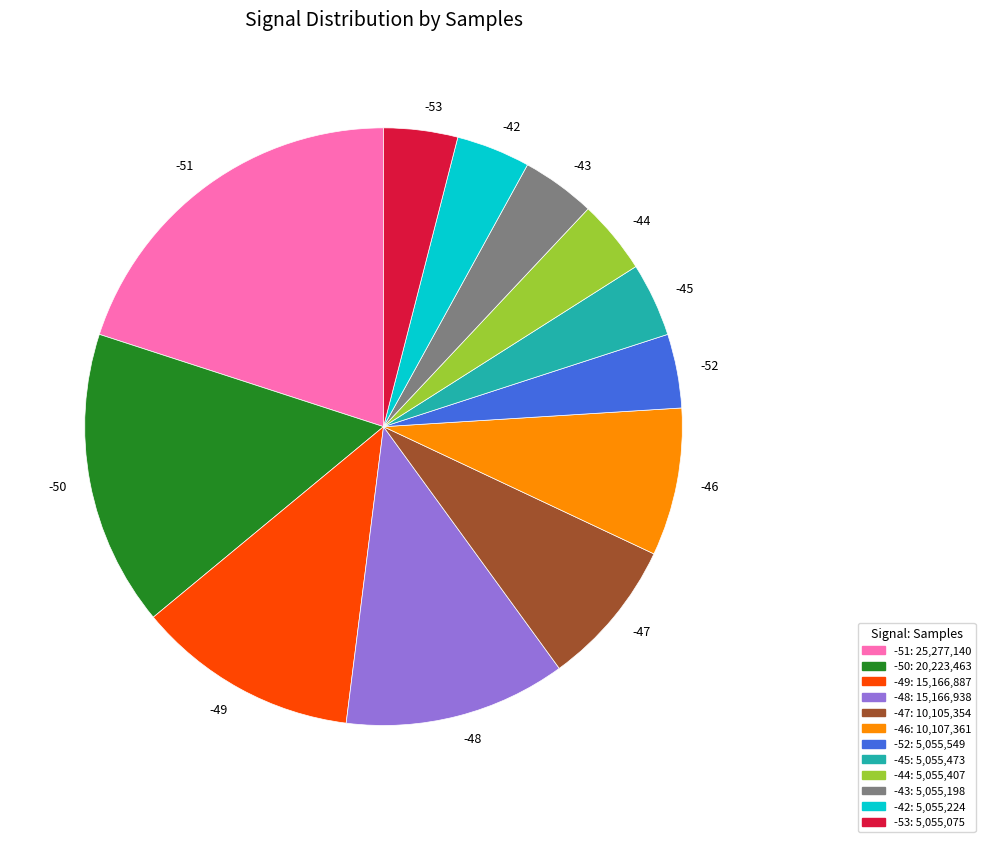

Is the sum of -51 and -47 greater than half?

No